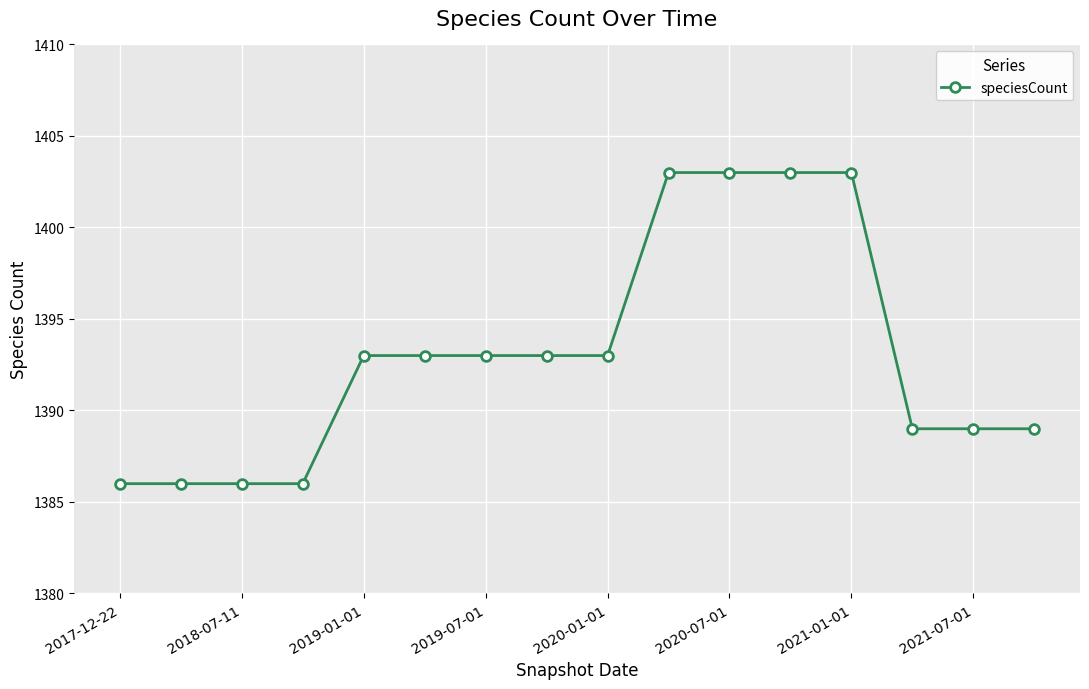

What is the value of the 3rd point from the left?

1386